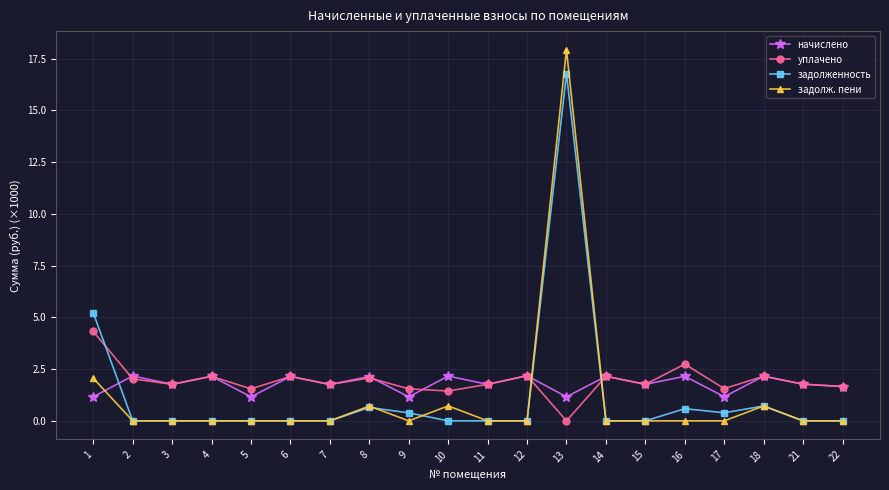

The value of уплачено at 6 is 2.1. True or false?

True